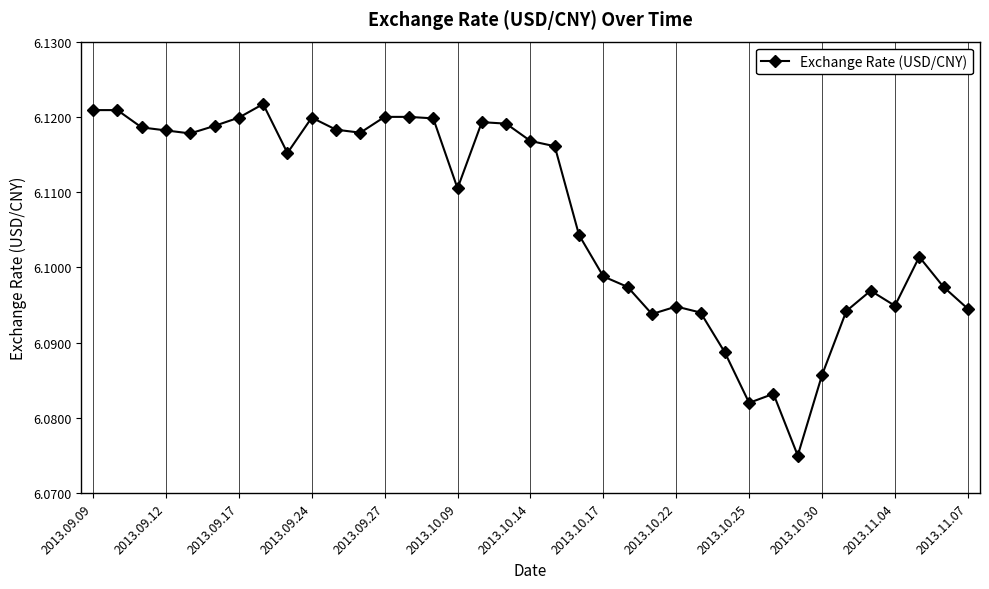

What is the sum of all values?

225.9